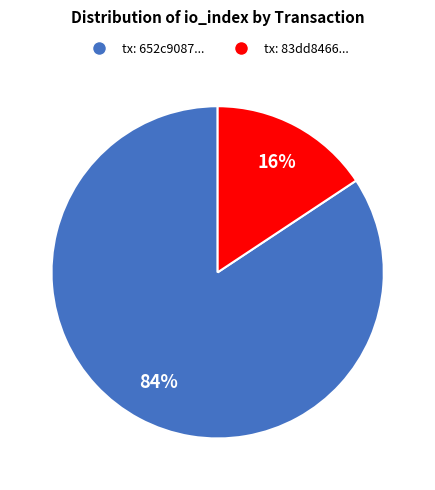

Is there any slice that represents more than half of the pie?

Yes